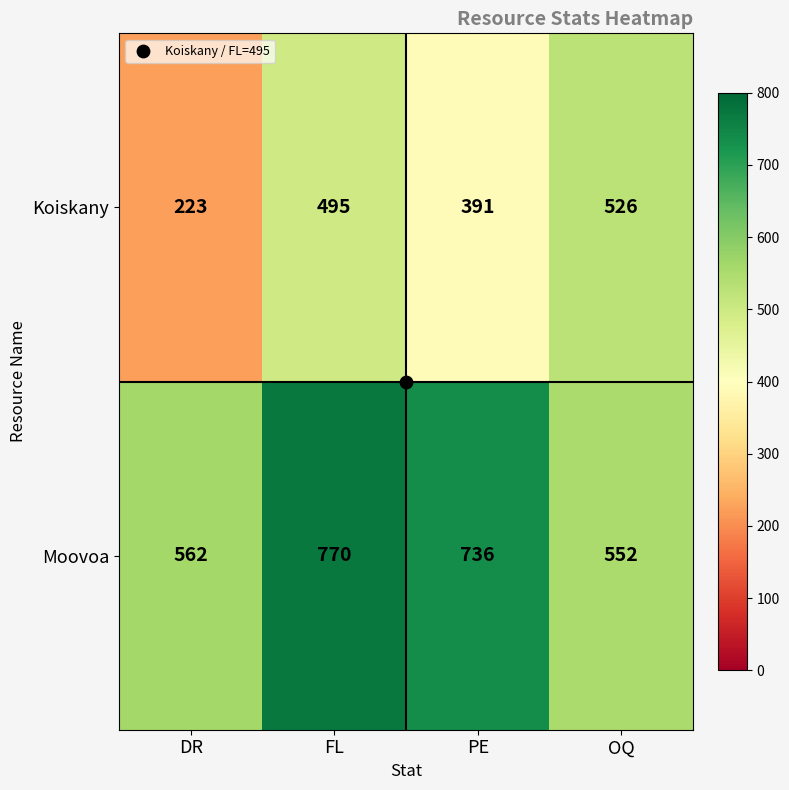

At which category is the sum across all series the highest?

FL